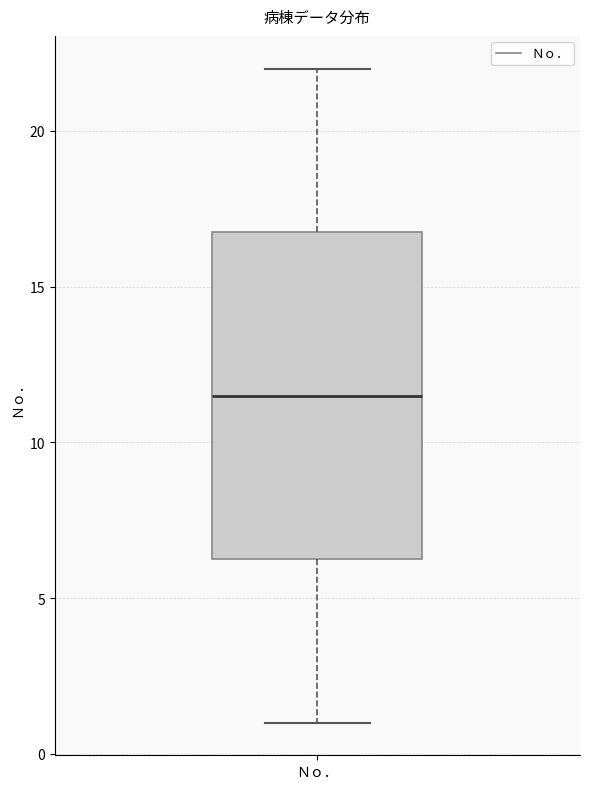

Where does the lower whisker of the box for Ｎｏ． end on the y-axis? The values are not printed on the chart, so give them approximately, as read against the axis.

1.0